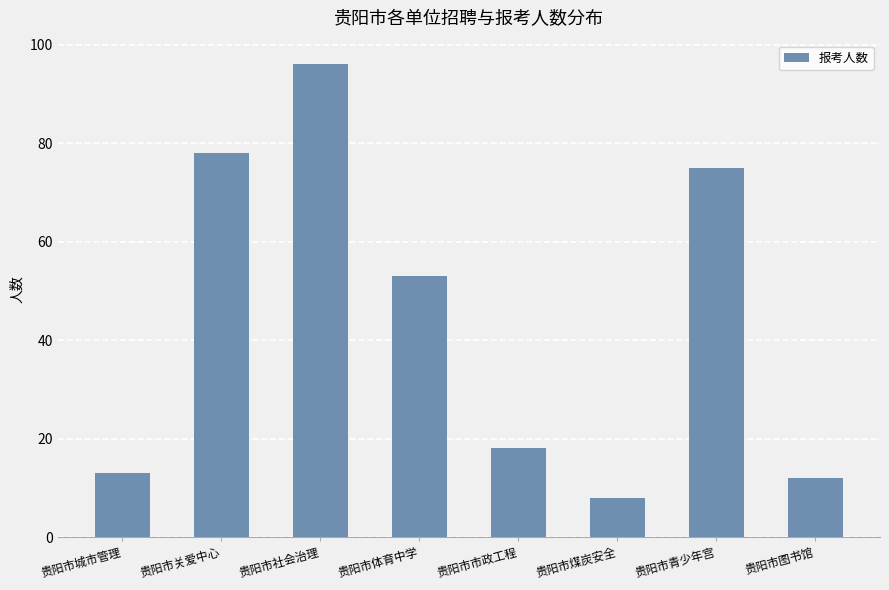

At which category does the chart reach its minimum across all series?

贵阳市煤炭安全